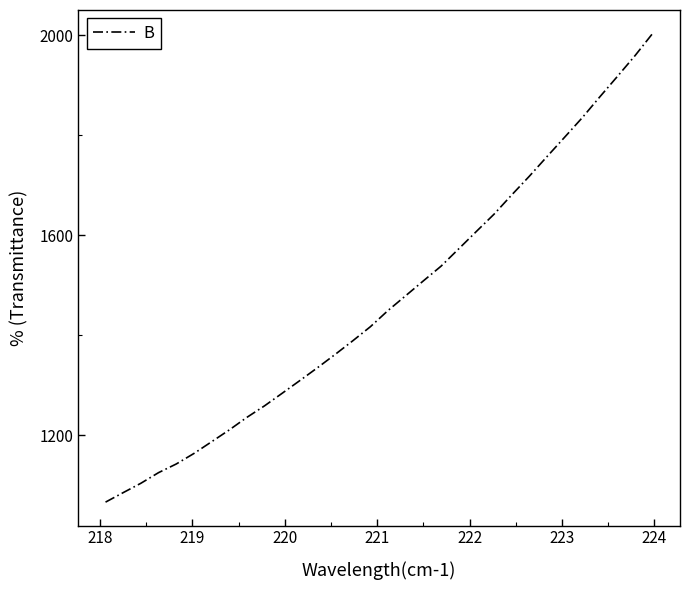

What is the smallest value displayed?

1066.6